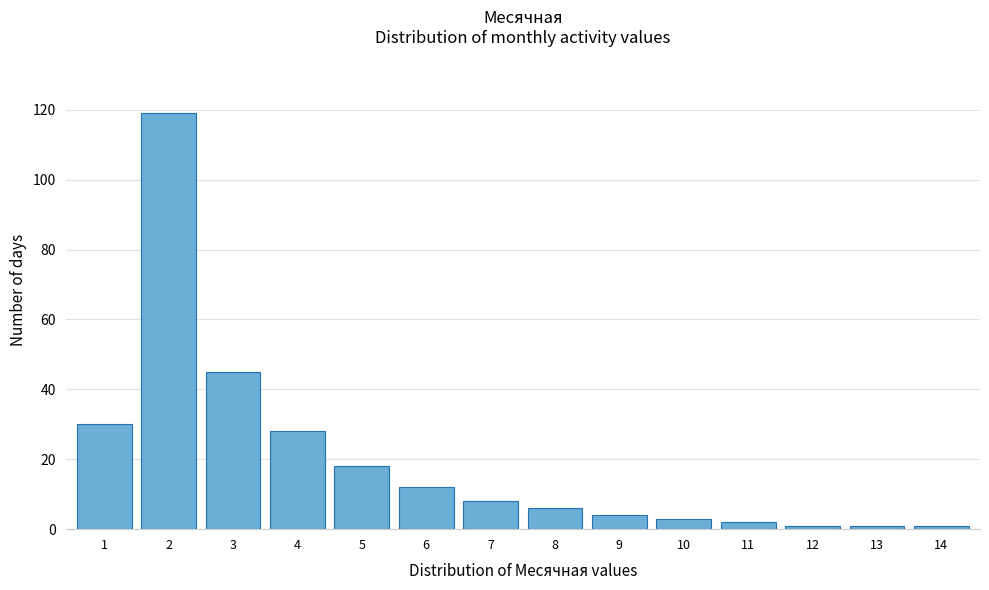

Reading left to right, extract all data points from this chart.

1=30	2=119	3=45	4=28	5=18	6=12	7=8	8=6	9=4	10=3	11=2	12=1	13=1	14=1